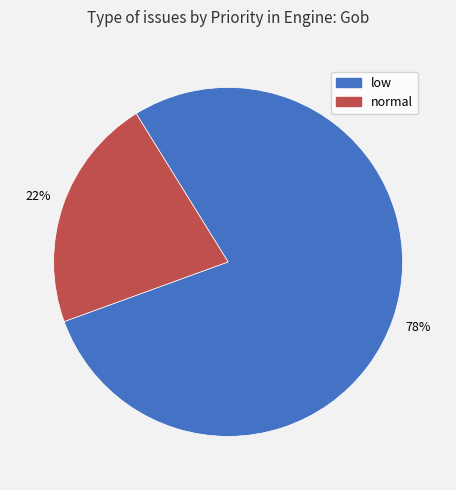

Does any single category account for the majority?

Yes